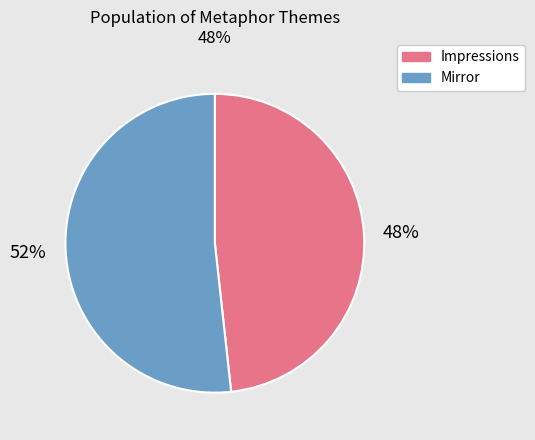

To the nearest percent, what is the average slice percentage?

50%